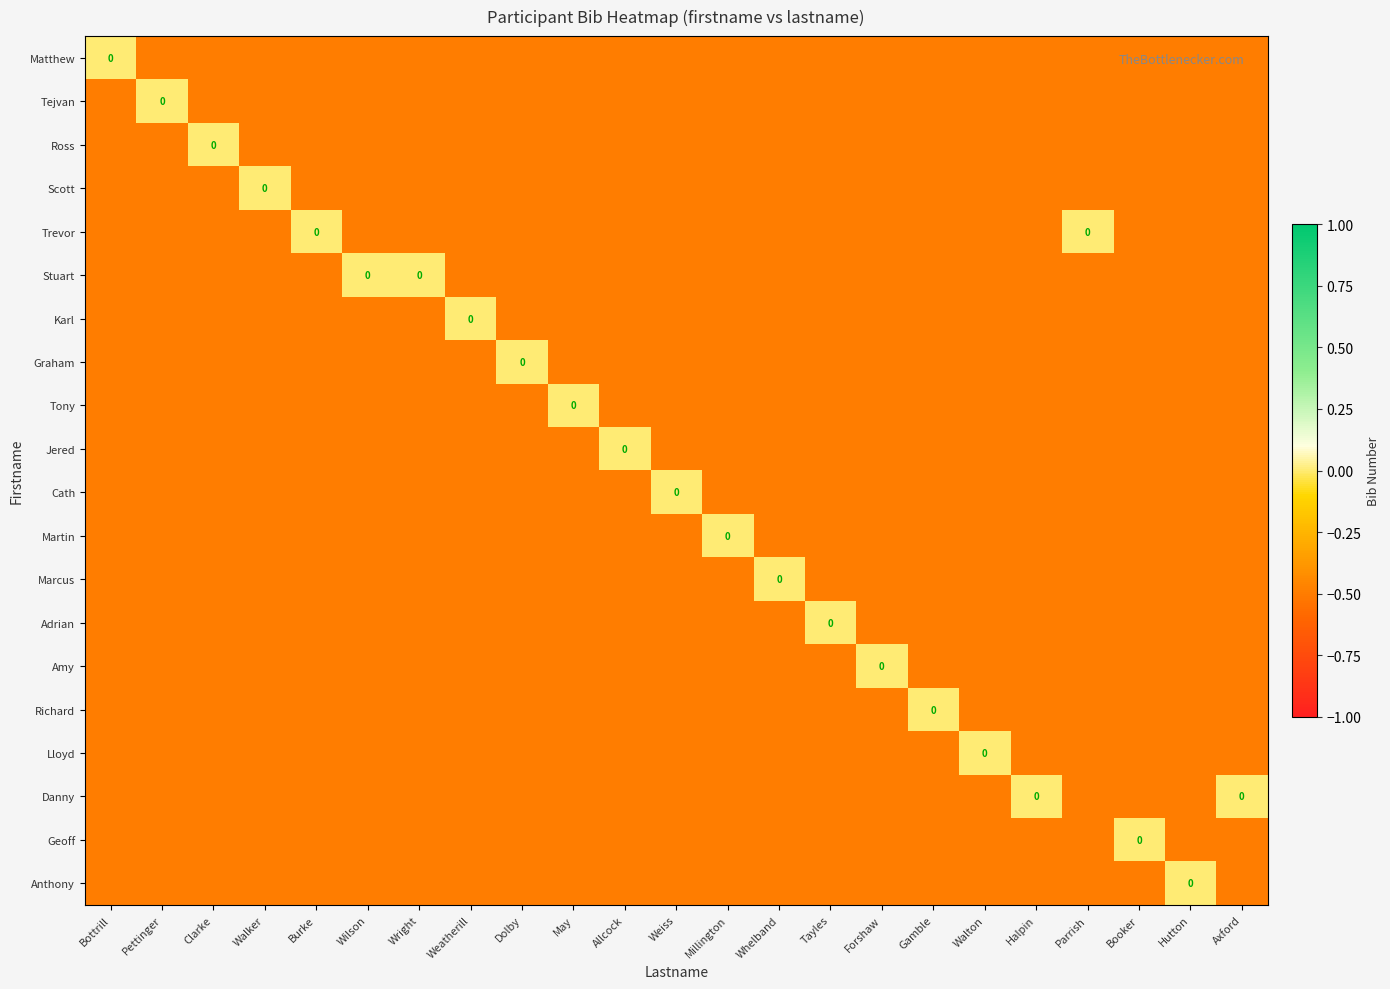

What is the total value across all series at Tayles?

-9.5